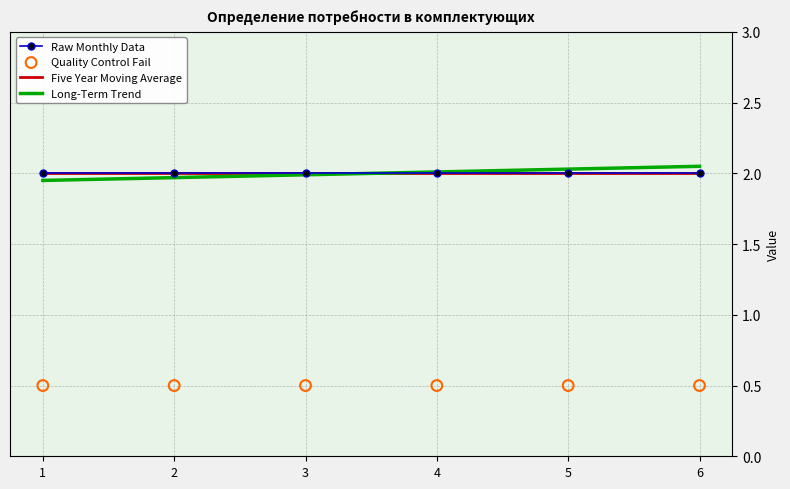

At how many categories does at least one series exceed 1?

6